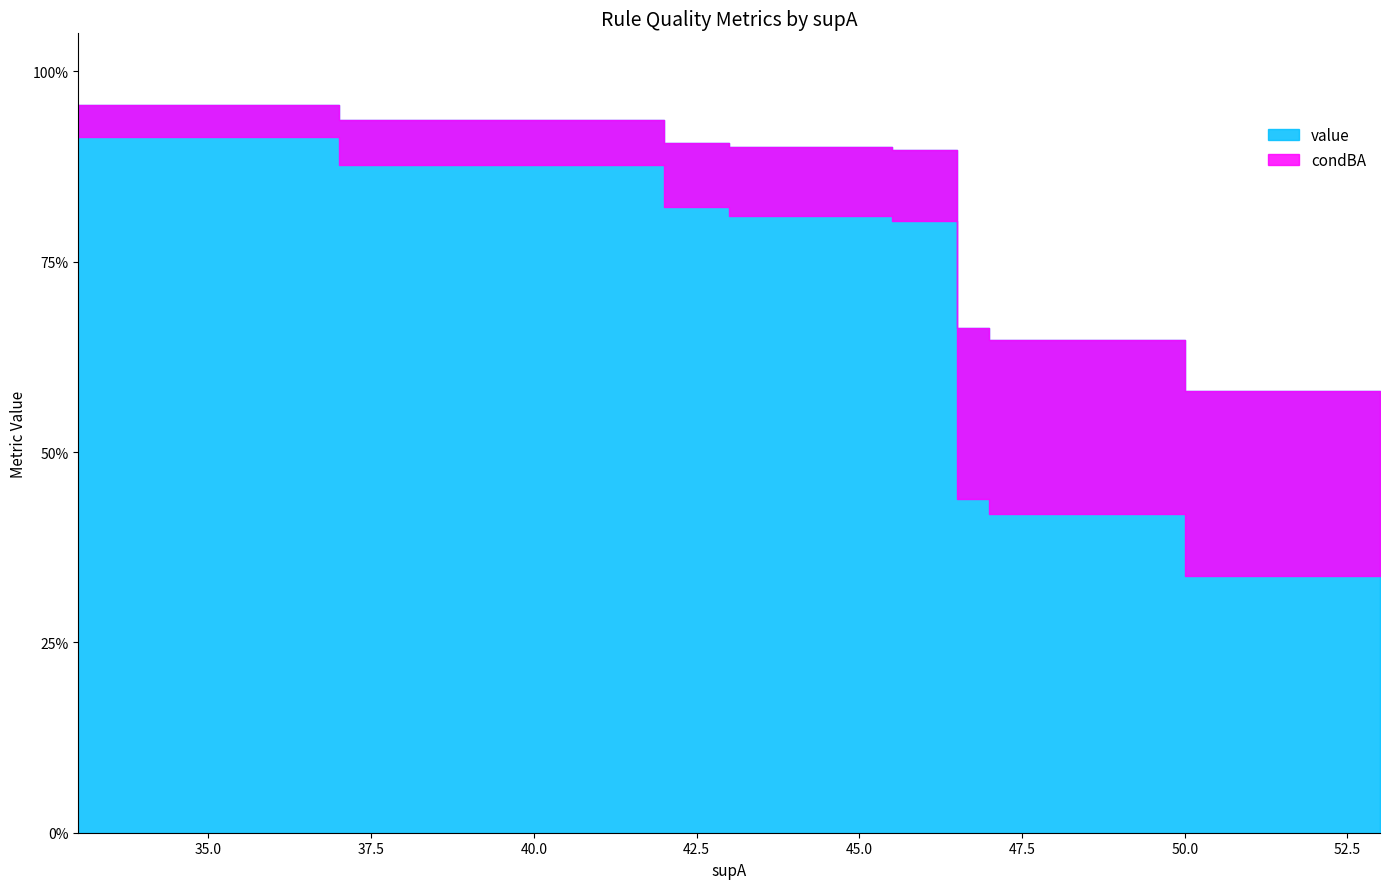

The value of condBA at 53 is 0.2. True or false?

False